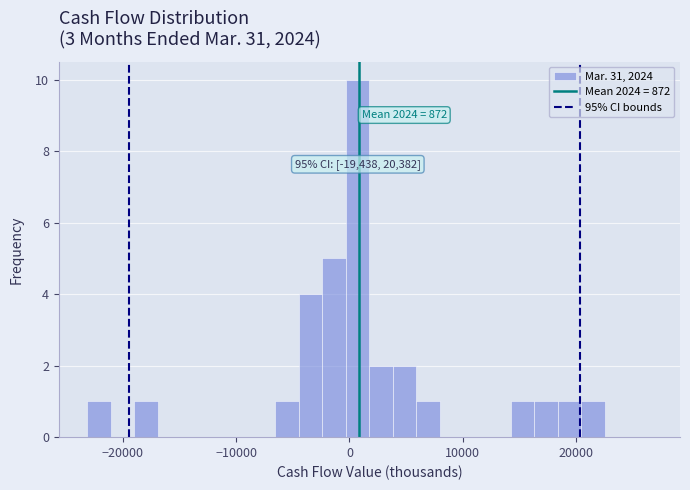

Around what value on the x-axis is the tallest bar? Give the approximate position of its centre, as read against the axis.

1000